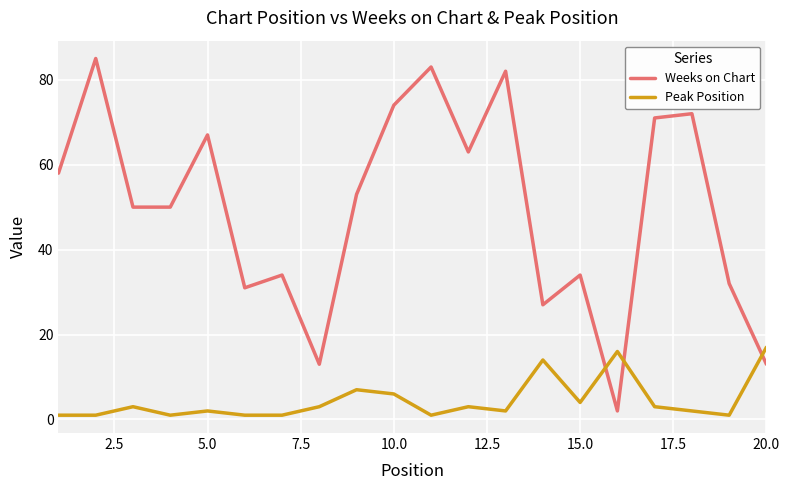

What is the smallest value displayed?

1